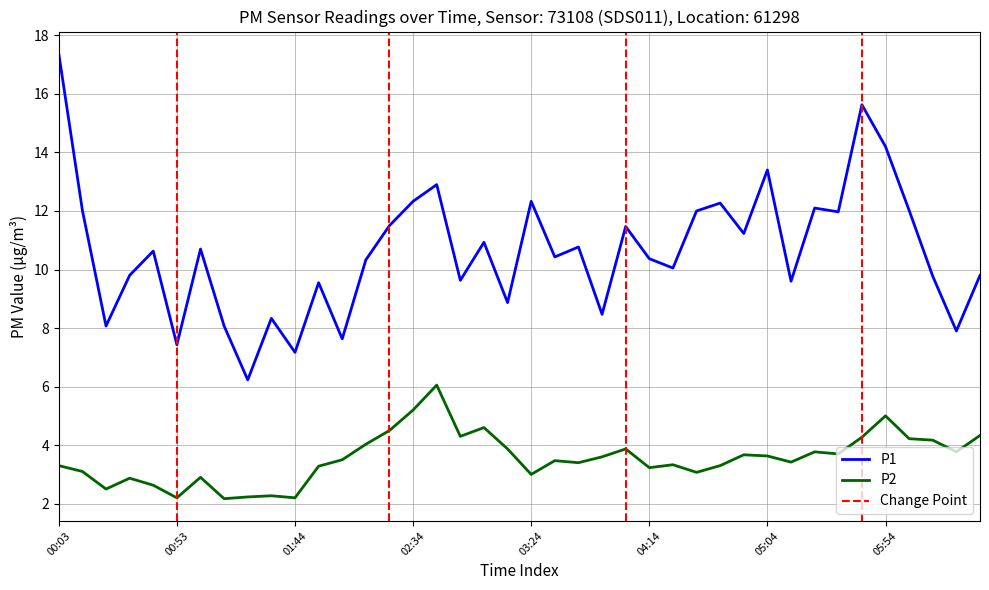

True or false: P1 and P2 intersect in this chart.

False